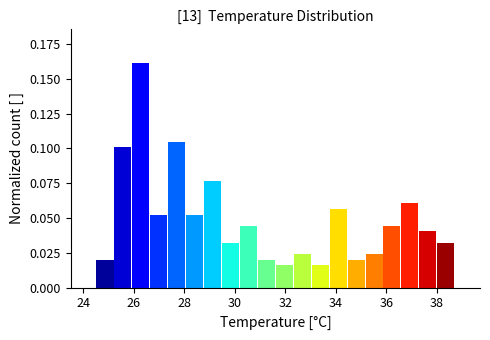

Around what value on the x-axis is the tallest bar? Give the approximate position of its centre, as read against the axis.

26.2